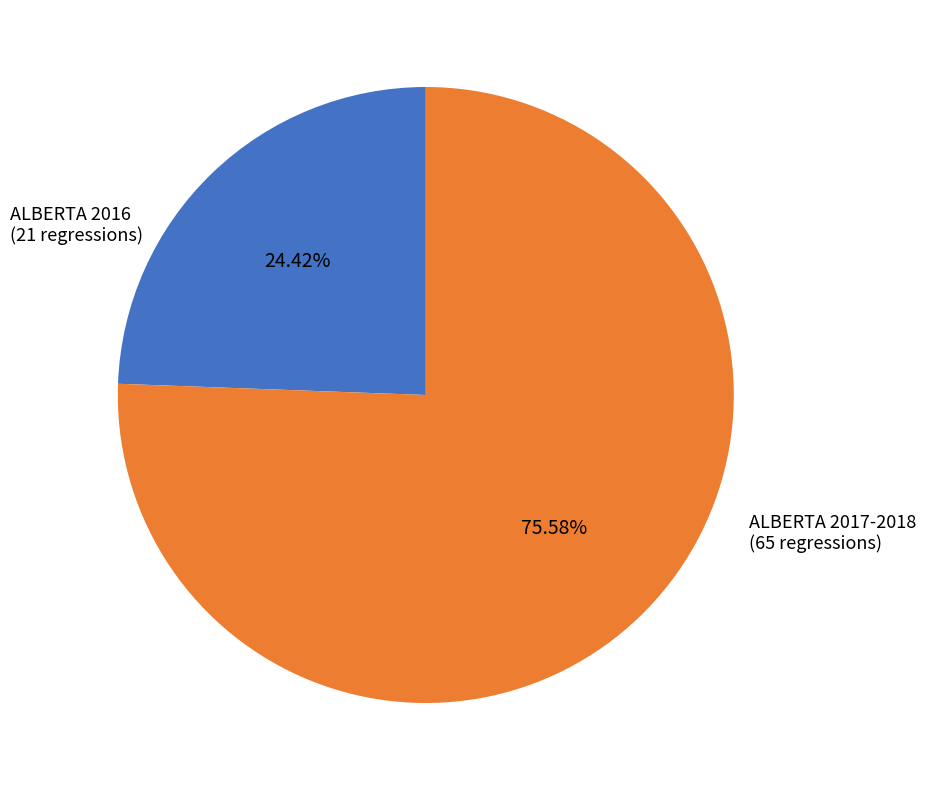

Is there any slice that represents more than half of the pie?

Yes